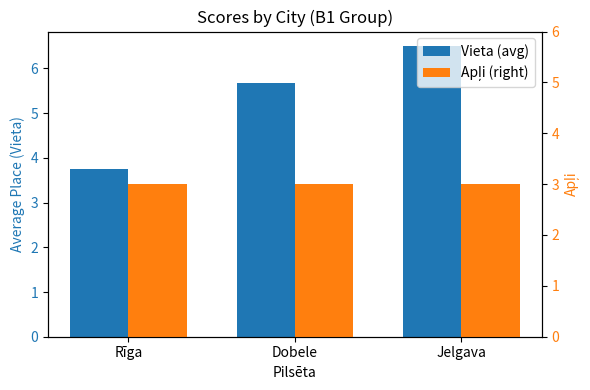

What is the difference between the highest and lowest values at Rīga?

0.8